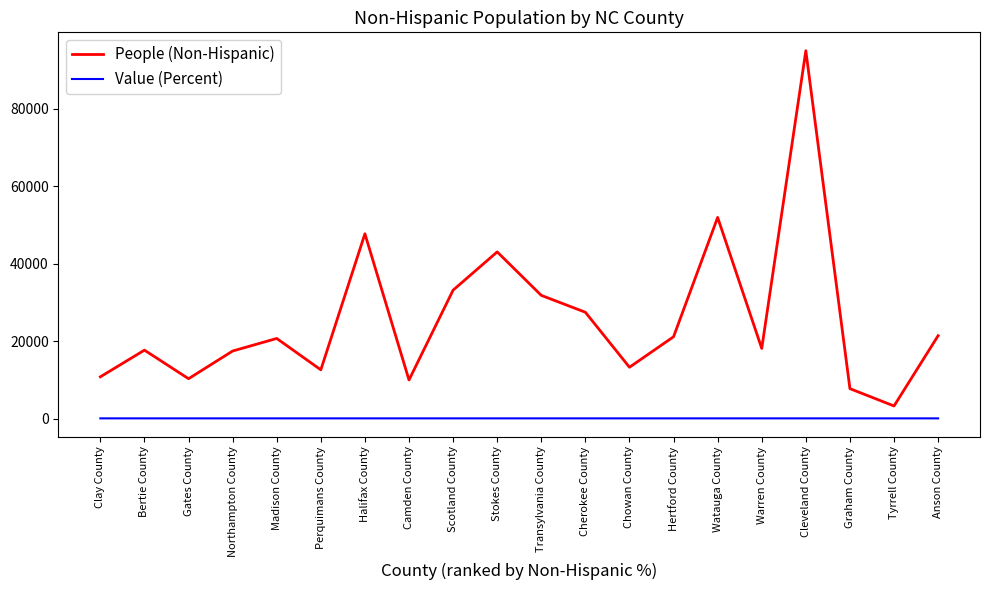

Which series has the largest range (max minus min)?

People (Non-Hispanic)